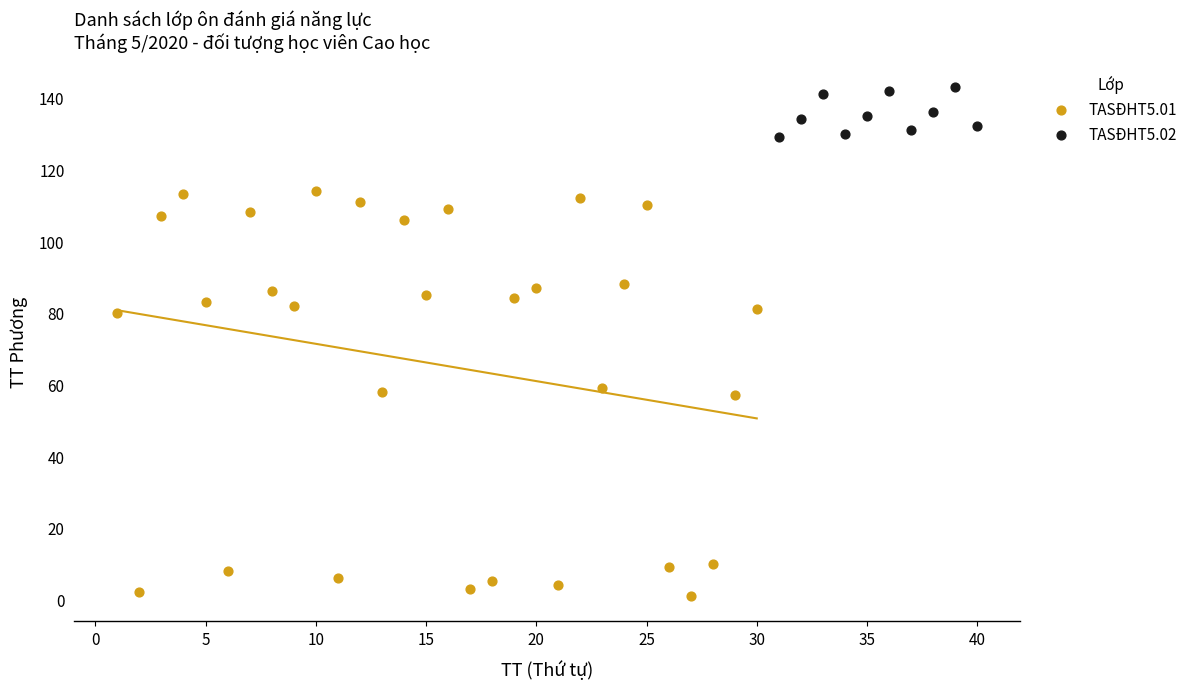

What are all the series names shown in the legend?

TASĐHT5.01, TASĐHT5.02